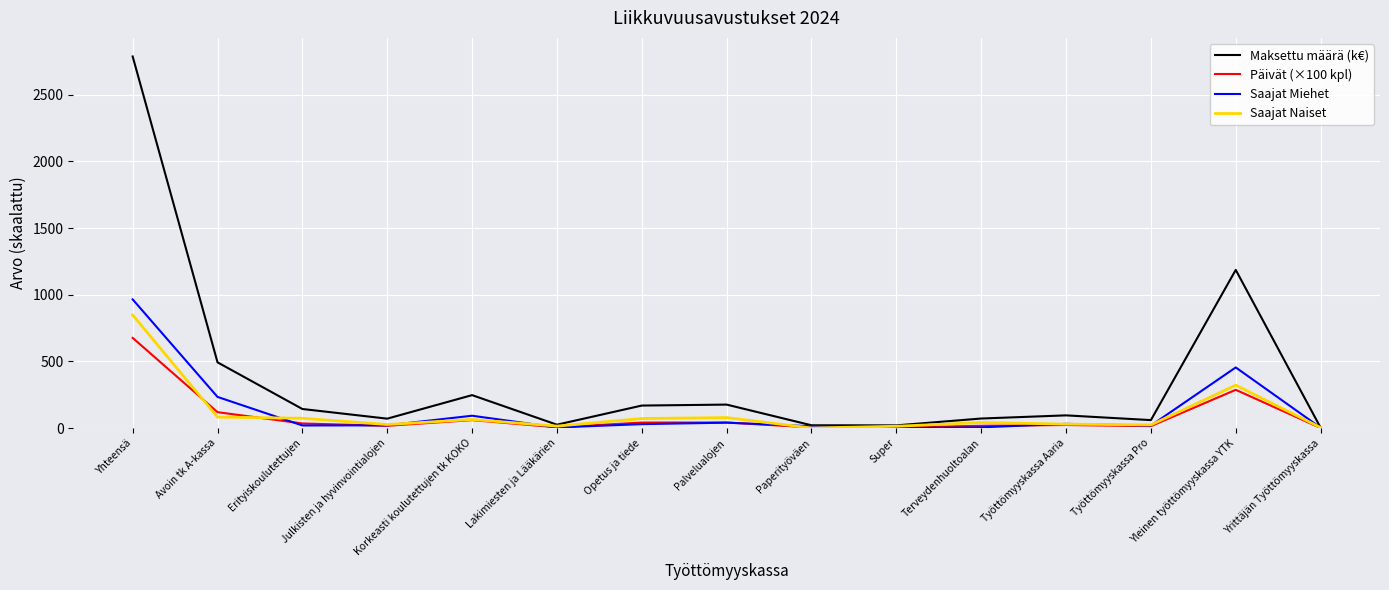

Count the number of categories in the chart.

15